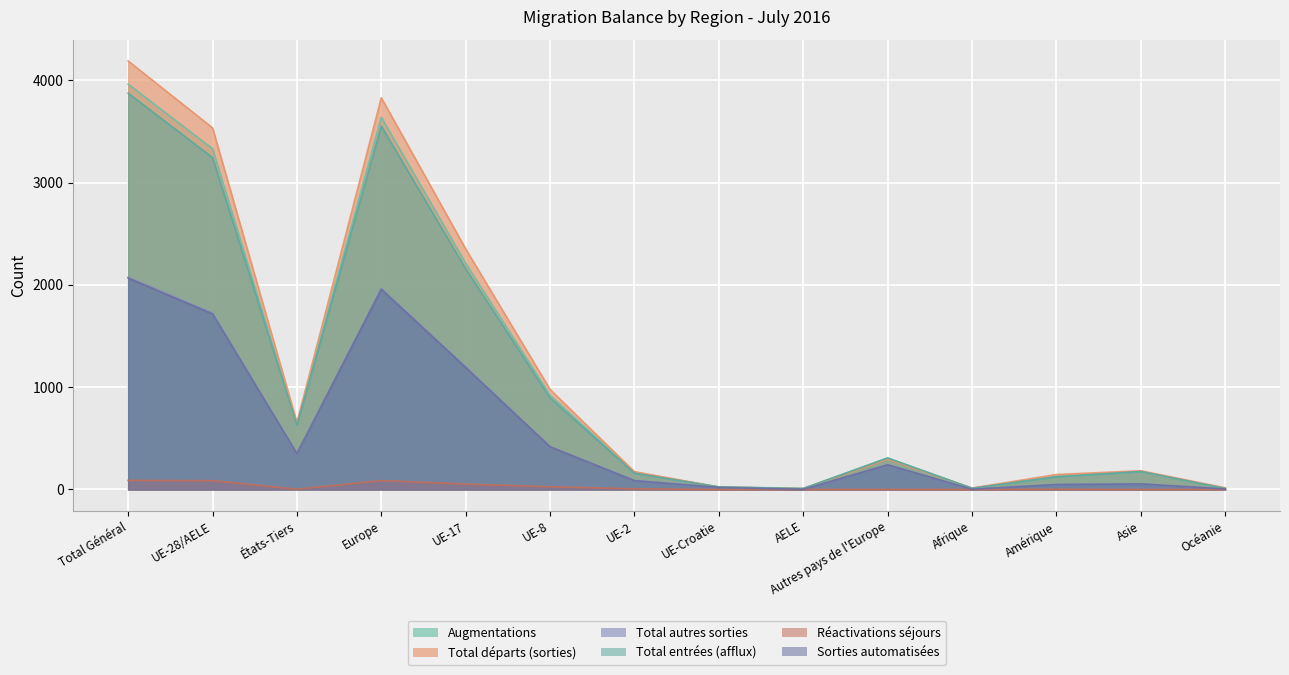

What is the difference between the highest and lowest values at Europe?

3741